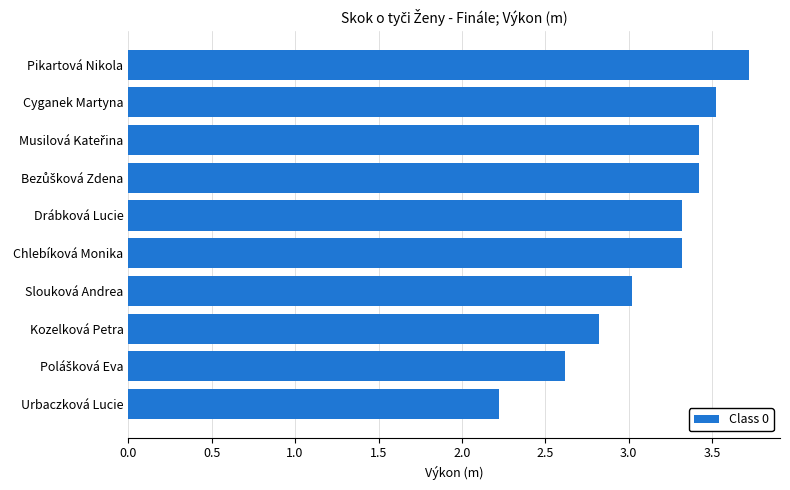

The chart shows a value of 3.7 at Pikartová Nikola. True or false?

True